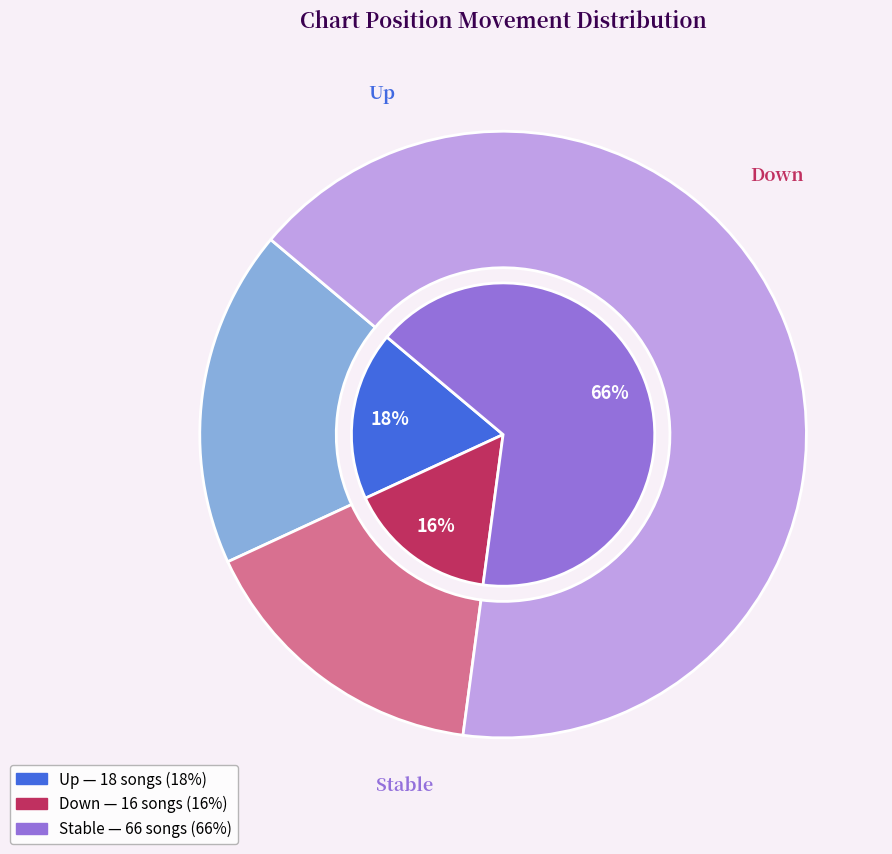

Does down represent more than half of the total?

No